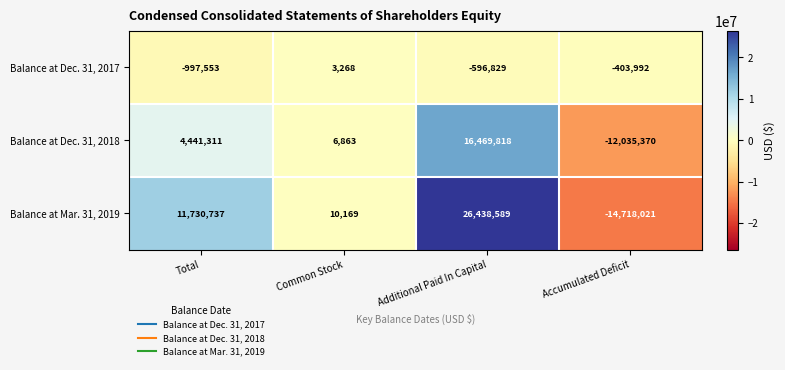

What is the smallest value displayed?

-14718021